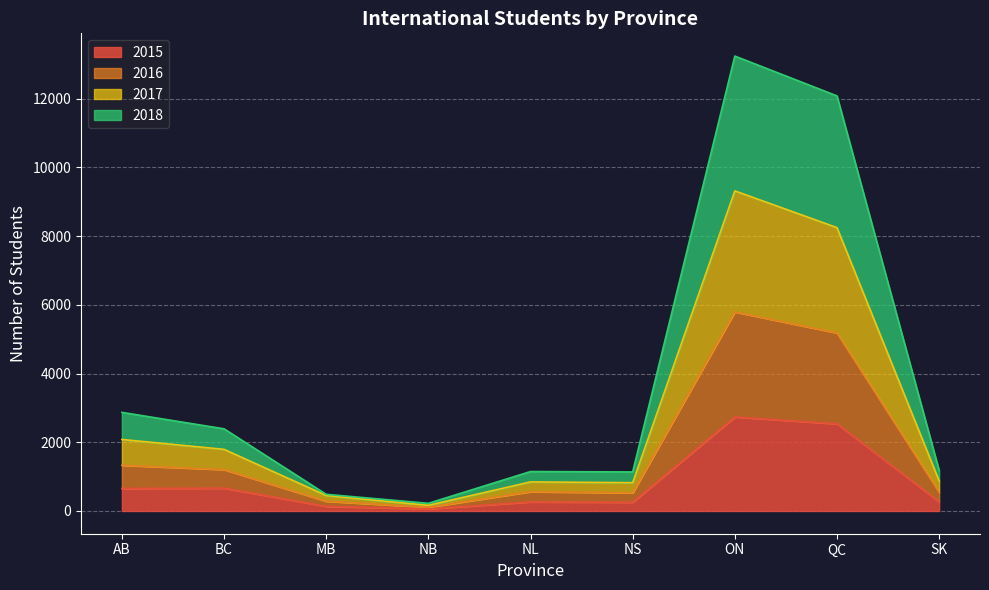

What are all the series names shown in the legend?

2015, 2016, 2017, 2018